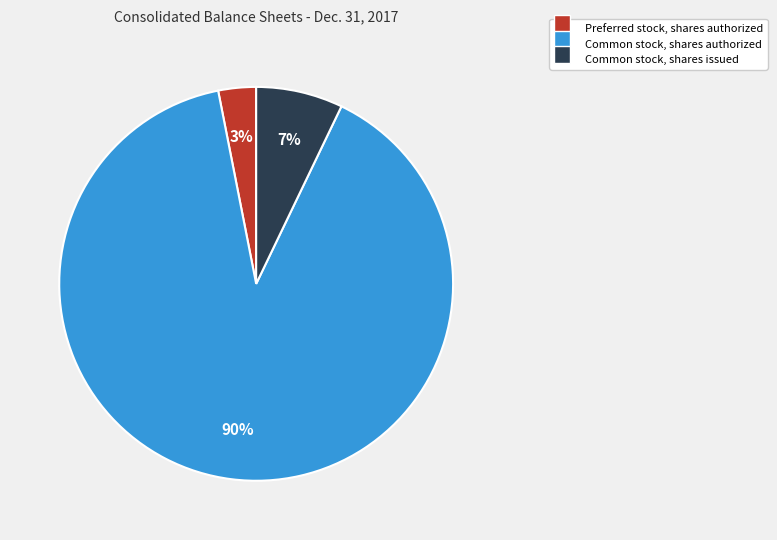

Does any single category account for the majority?

Yes